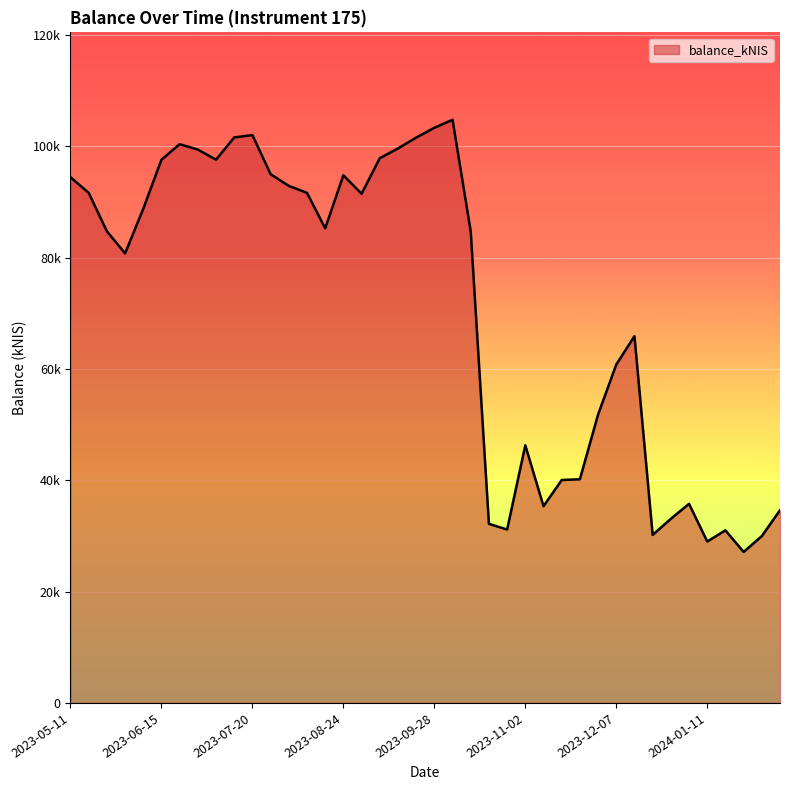

What is the label of the 19th point from the right?

2023-10-05